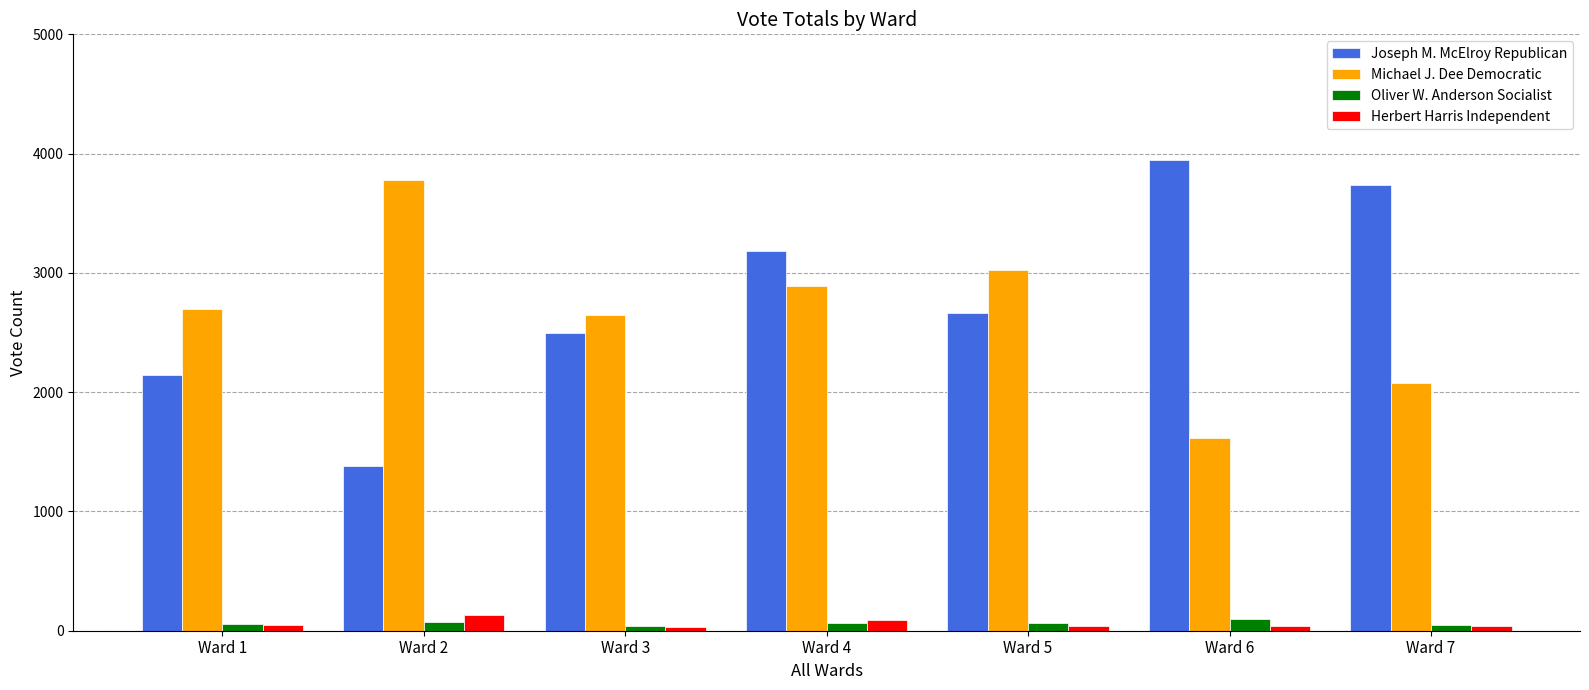

At which label does Michael J. Dee Democratic reach its minimum?

Ward 6